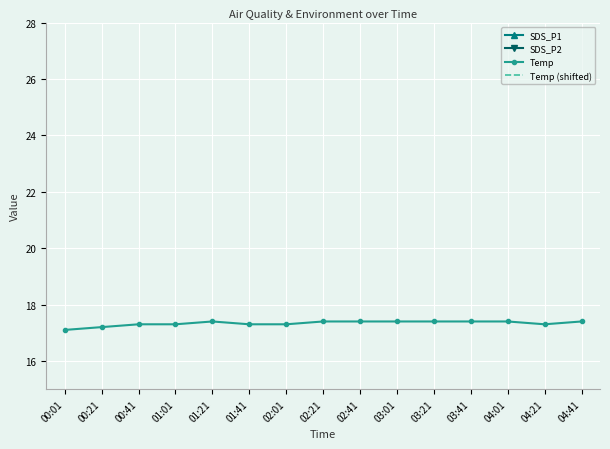

Is it true that Temp equals 17.4 at 03:41?

True